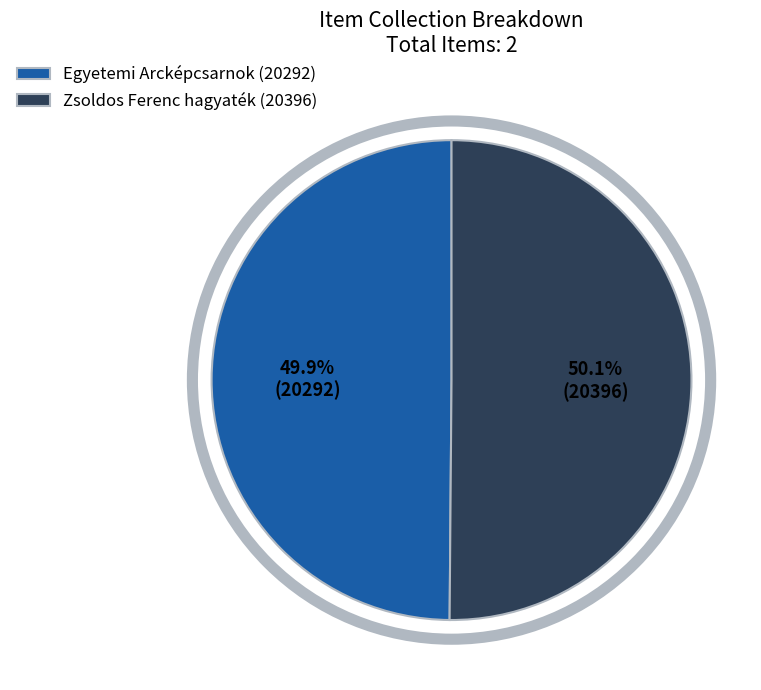

To the nearest percent, what is the combined percentage of Egyetemi Arcképcsarnok (20292) and Zsoldos Ferenc hagyaték (20396)?

100%